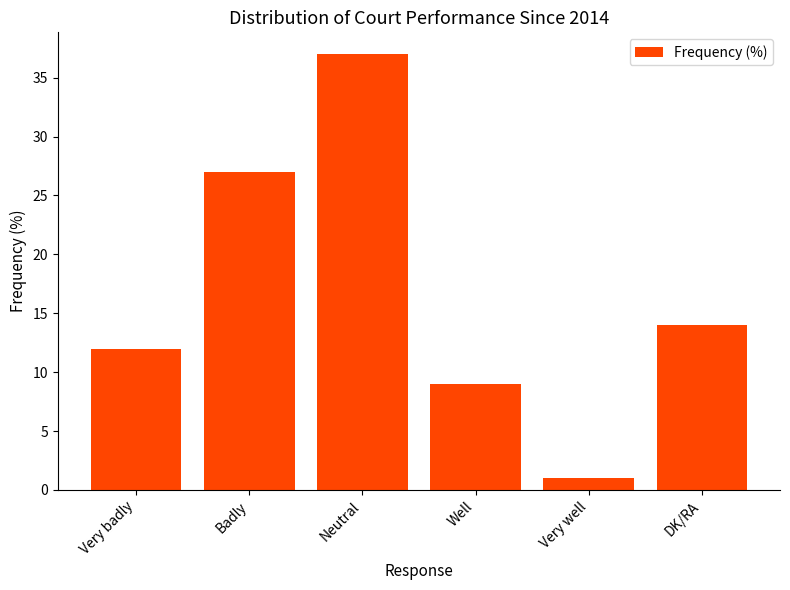

Are the bars grouped side by side (vs. stacked)?

No